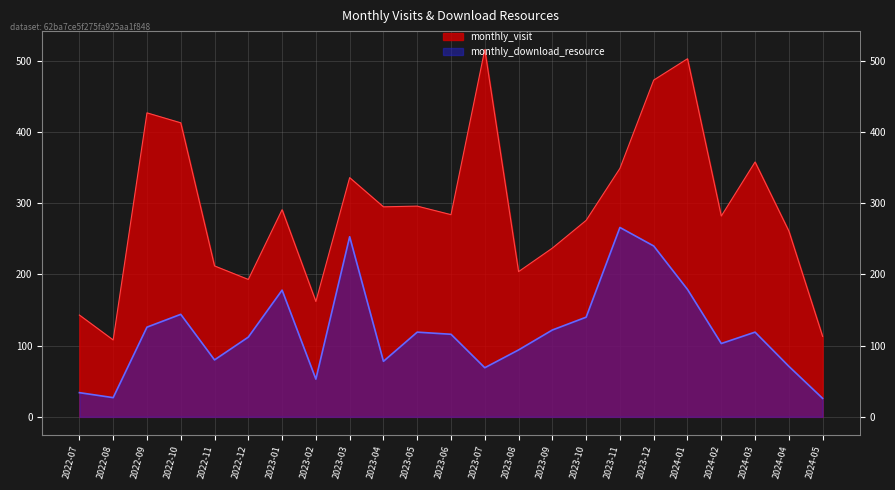

What is the highest value of the monthly_download_resource series?

266